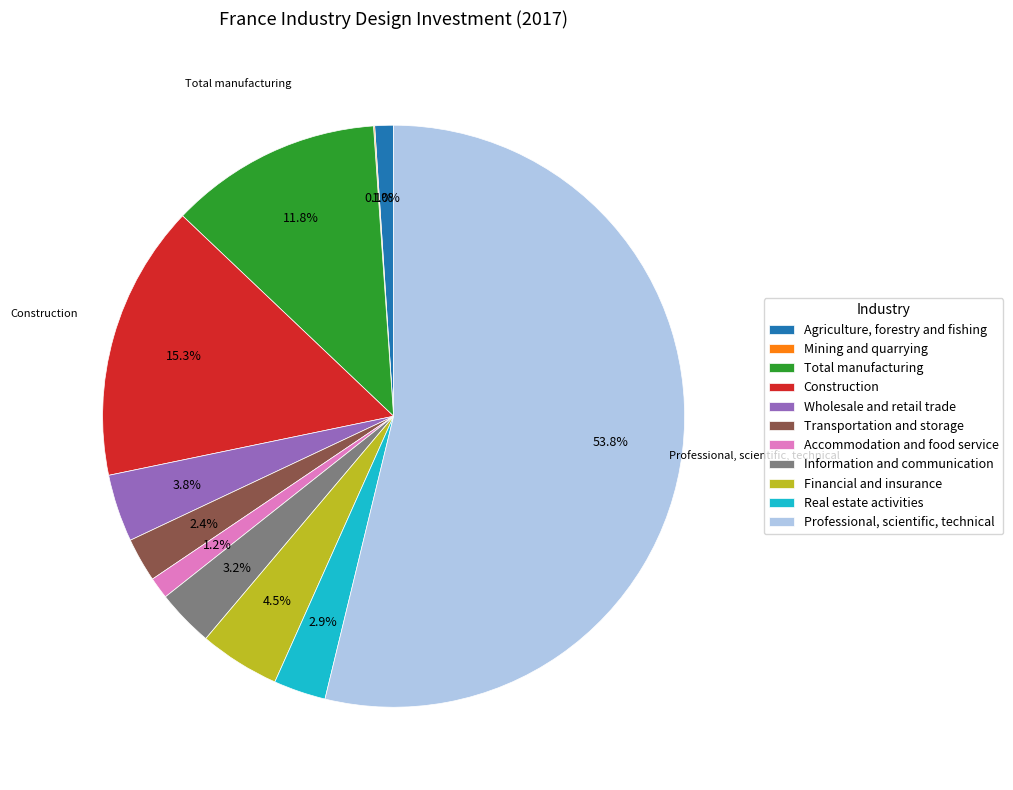

To the nearest percent, what is the combined percentage of Construction and Wholesale and retail trade?

19%